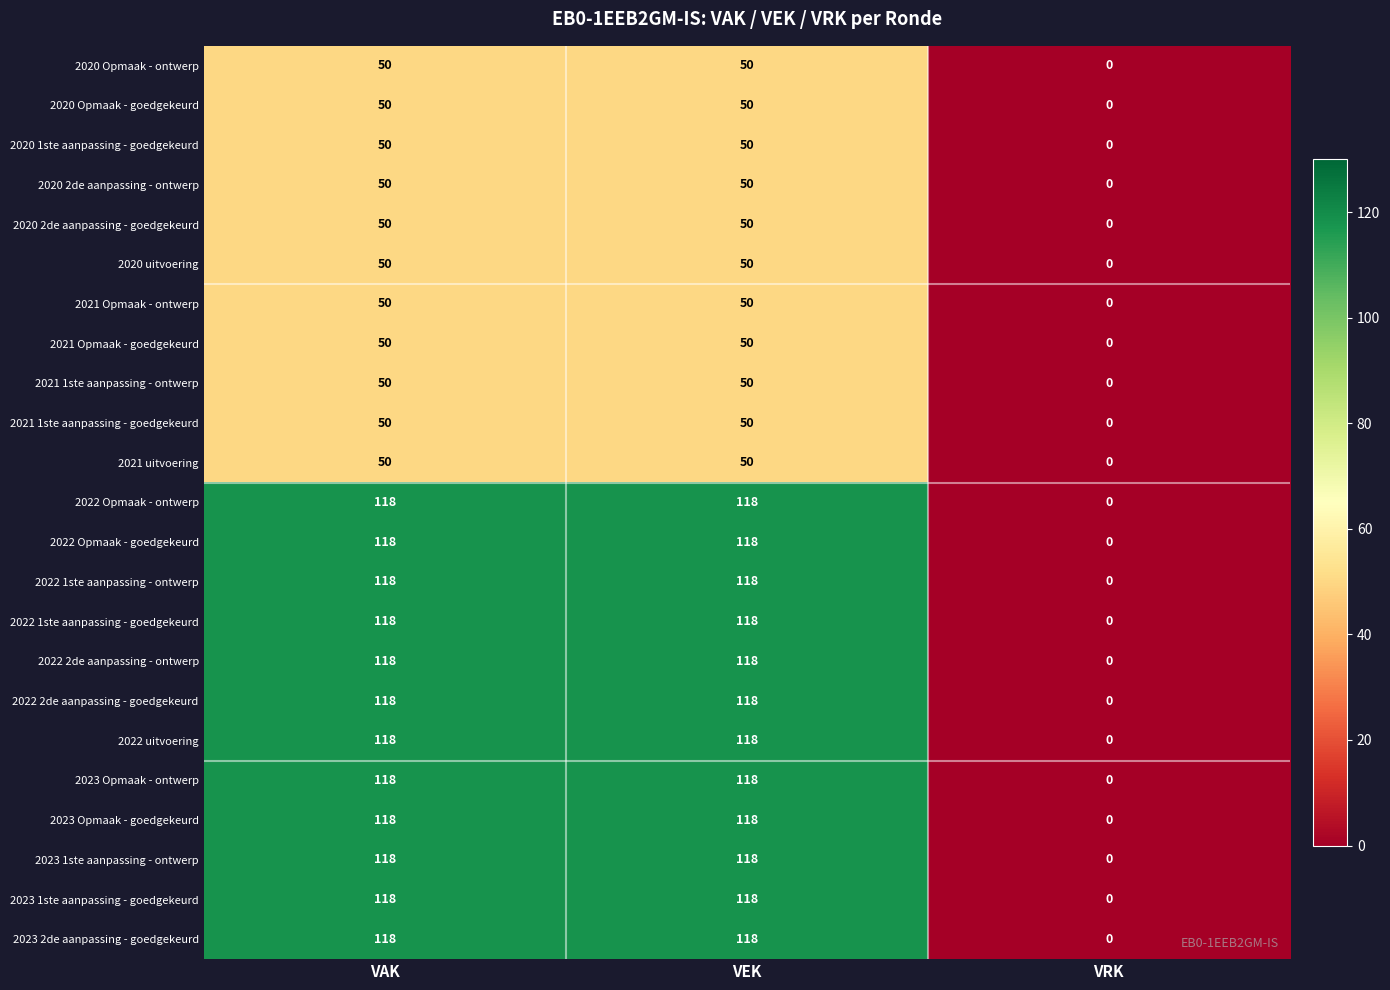

What is the total value across all series at VAK?

1966